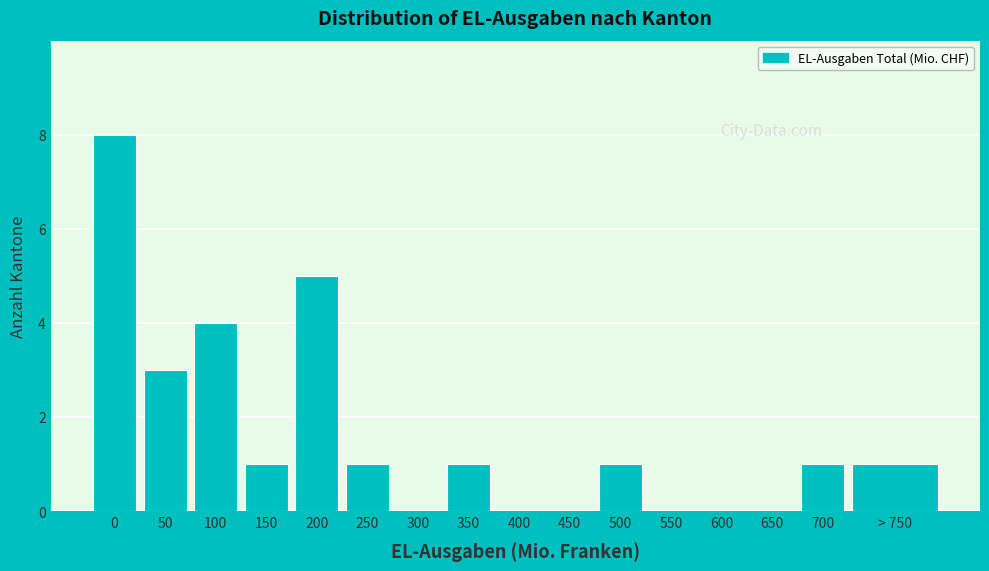

Reading left to right, list all the values displayed in this chart.

0=8	50=3	100=4	150=1	200=5	250=1	300=0	350=1	400=0	450=0	500=1	550=0	600=0	650=0	700=1	> 750=1